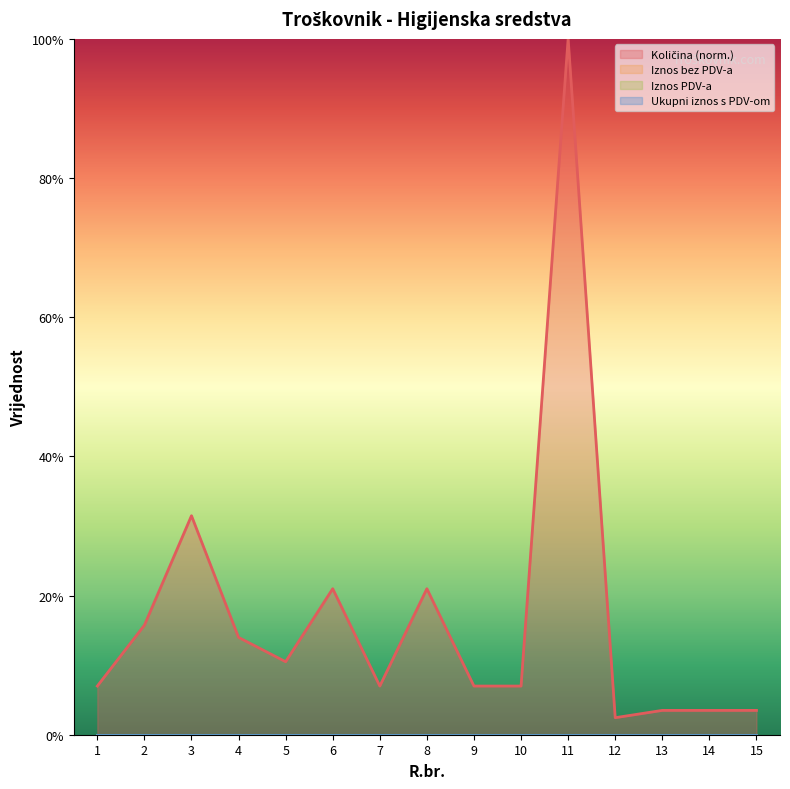

What is the maximum value shown in the chart?

100.0